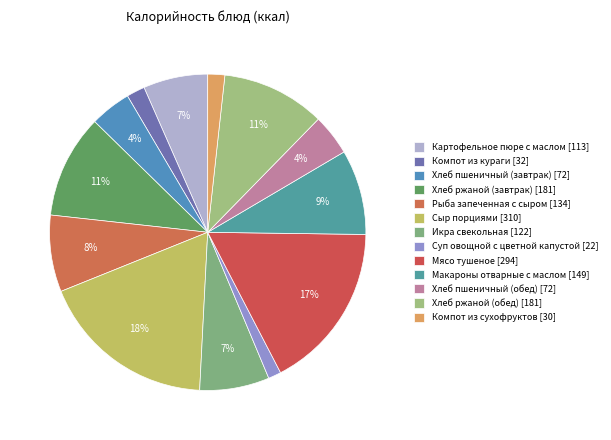

How much of the chart is everything except Компот из сухофруктов?

98.3%